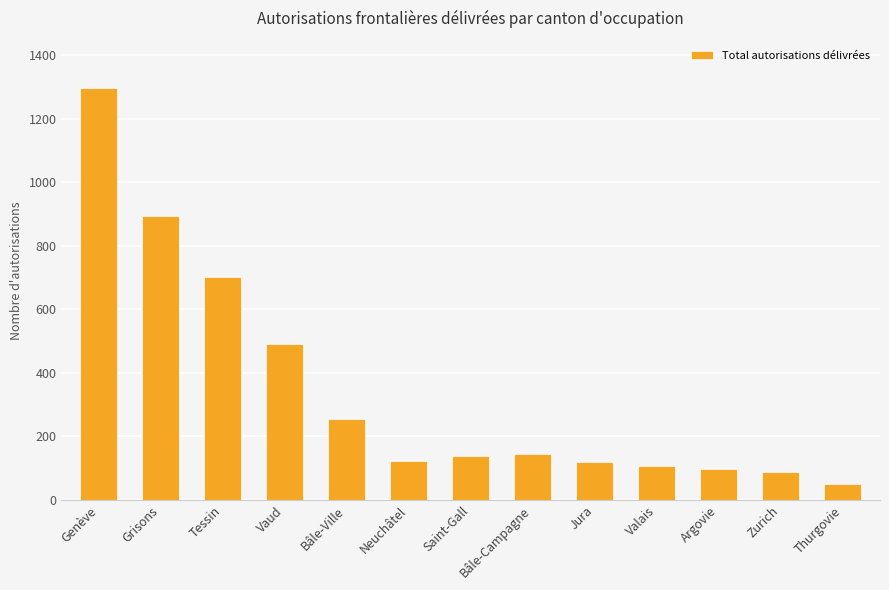

Where is the data nearest to the value 673?

Tessin